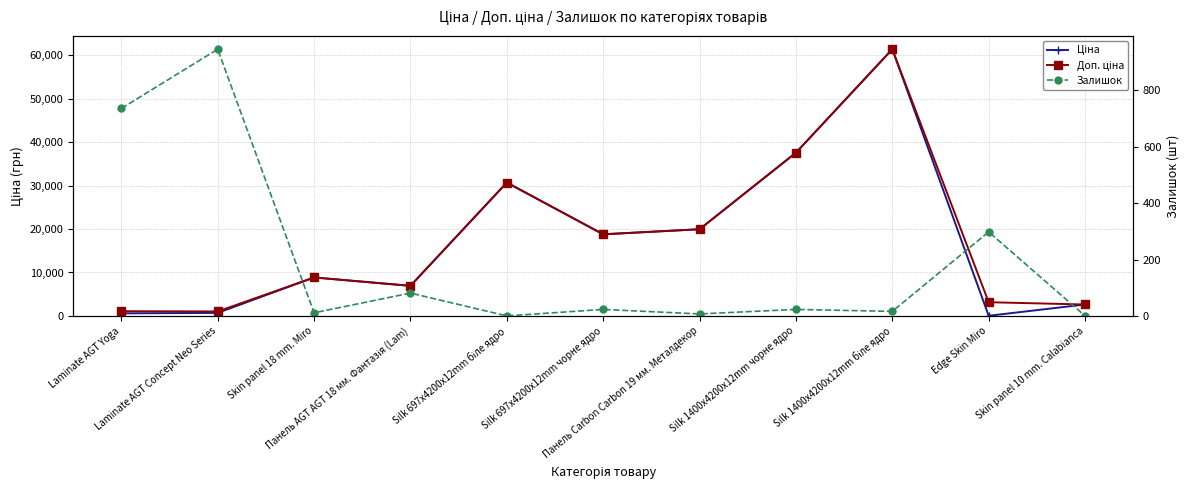

In Ціна, how many points are lower than both neighbors (excluding endpoints)?

3